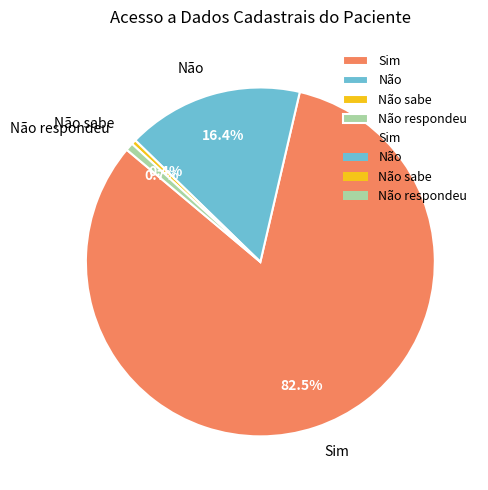

Which category has the biggest portion of the pie?

Sim